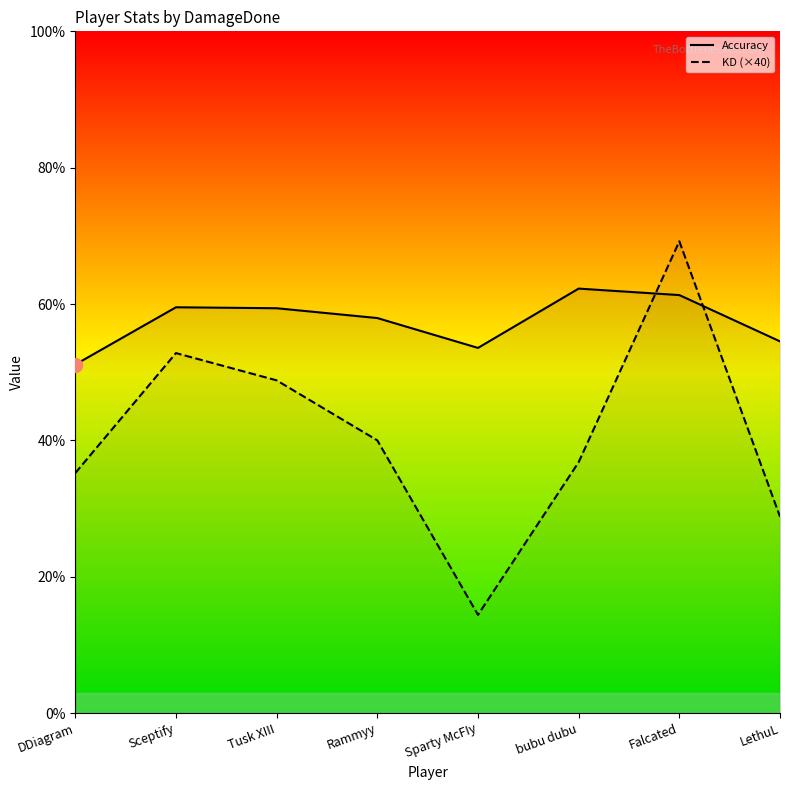

Between Tusk XIII and Rammyy, which is larger?

Tusk XIII